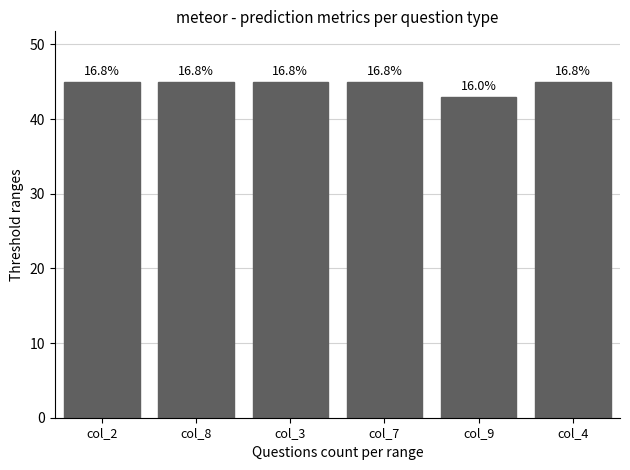

How many bars are there in total?

6